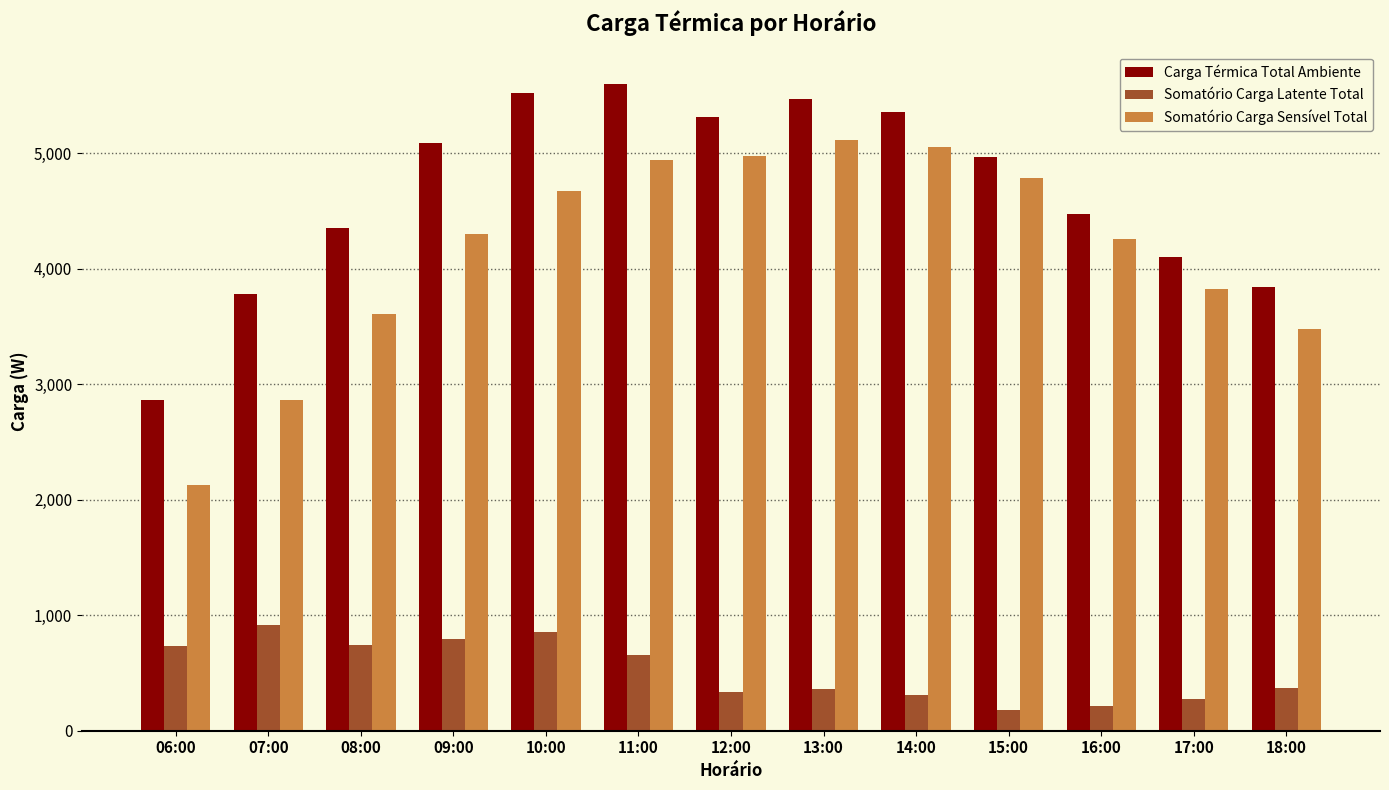

What is the minimum value shown in the chart?

177.5